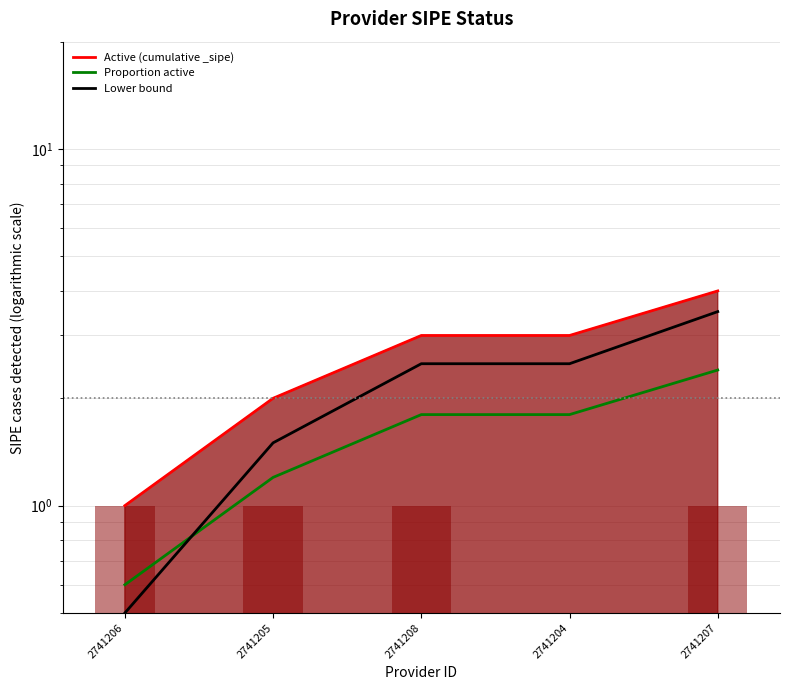

What is the value of the Proportion active bar at the 4th from the left?

1.8